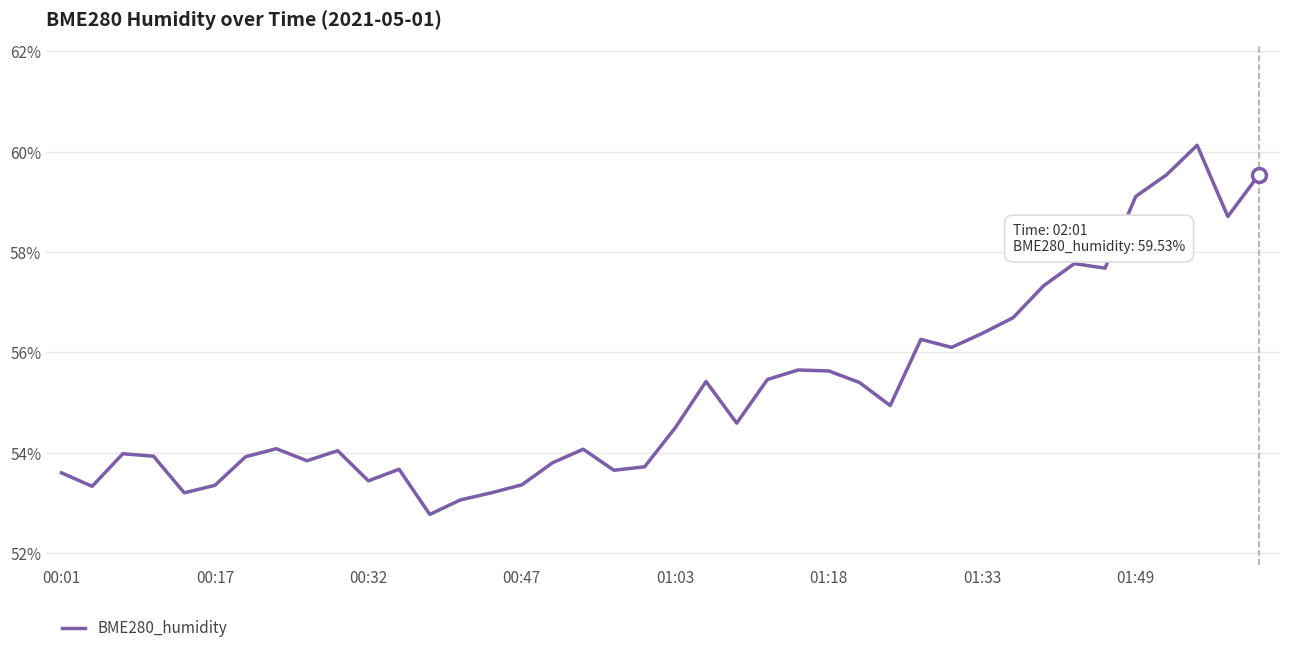

Count the number of categories in the chart.

40